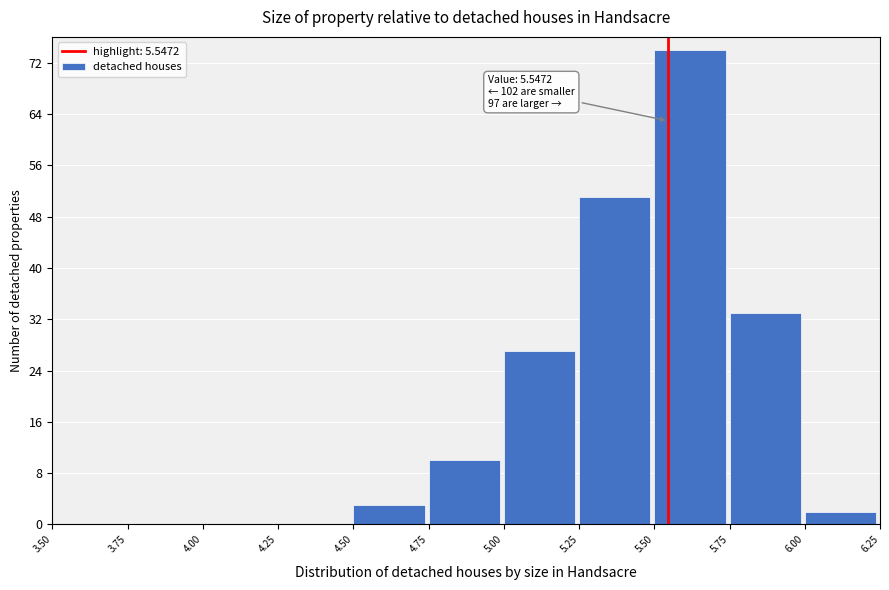

Which range on the x-axis has the tallest bar?

5.50 to 5.75